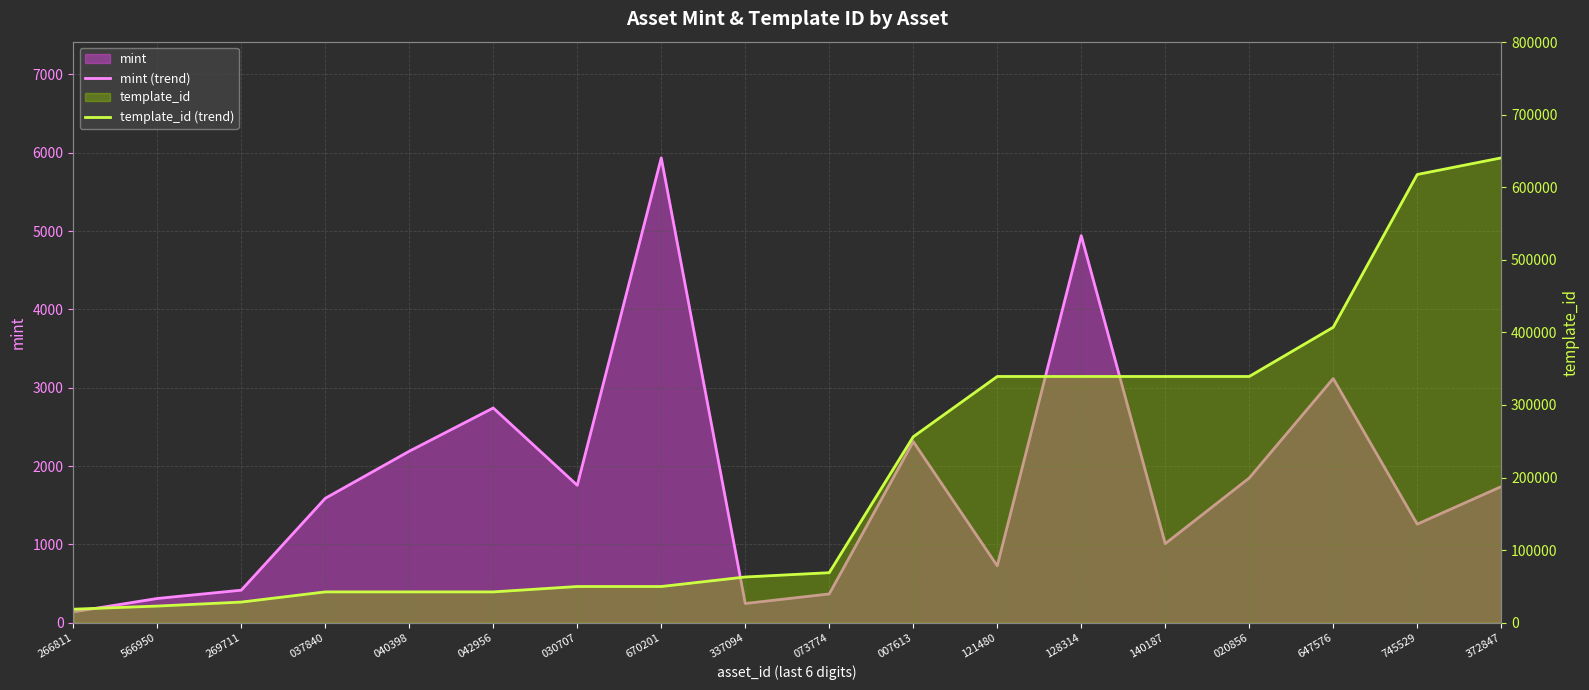

What is the difference between the maximum and minimum values in the template_id (trend) series?

621843